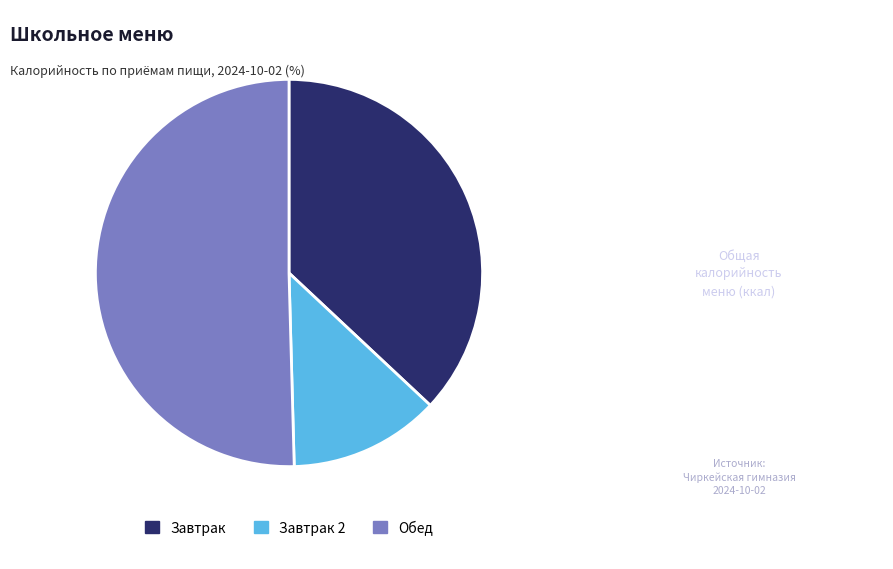

Combined, do Завтрак 2 and Завтрак account for over 50%?

No